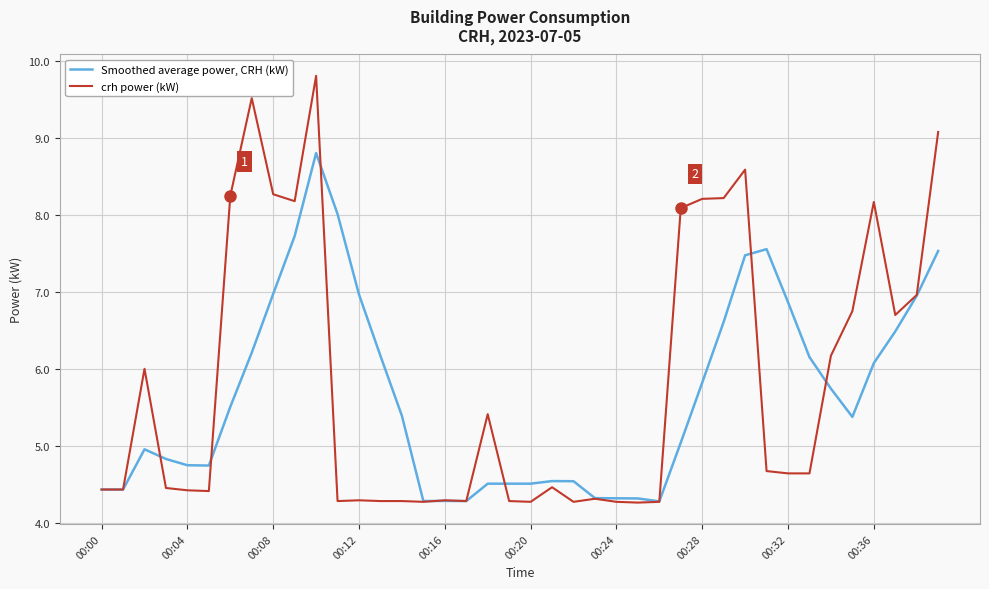

What is the greatest value displayed?

9.8